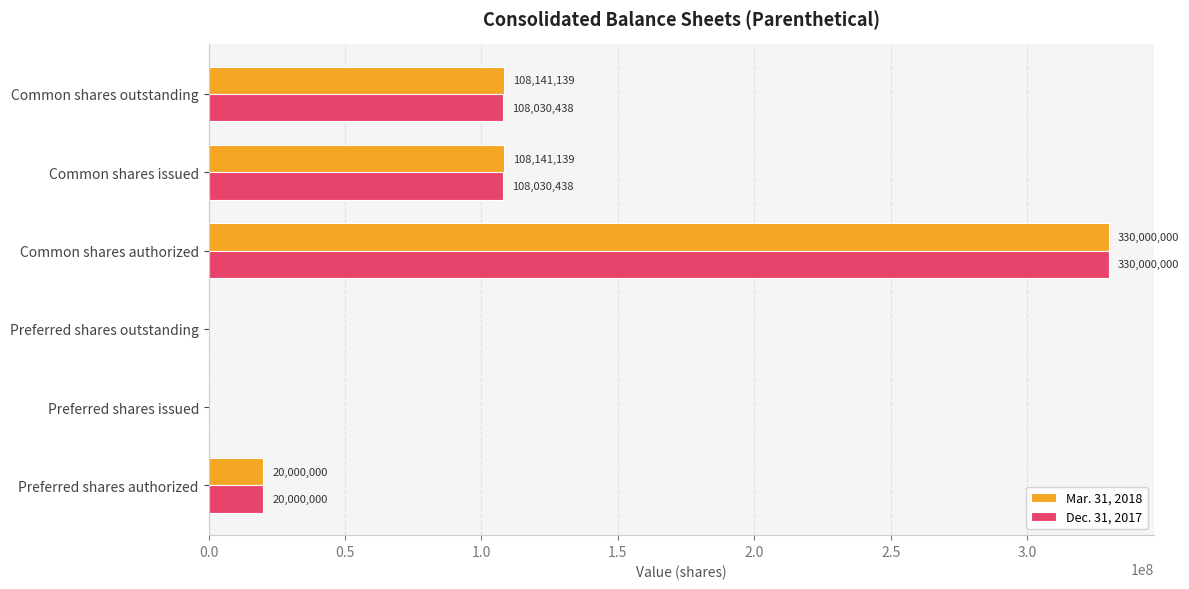

Which category has the highest value across all series?

Common shares authorized